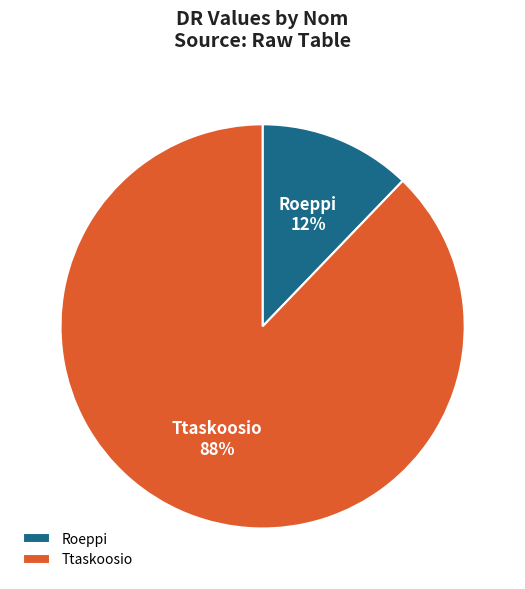

Between Ttaskoosio and Roeppi, which is larger?

Ttaskoosio